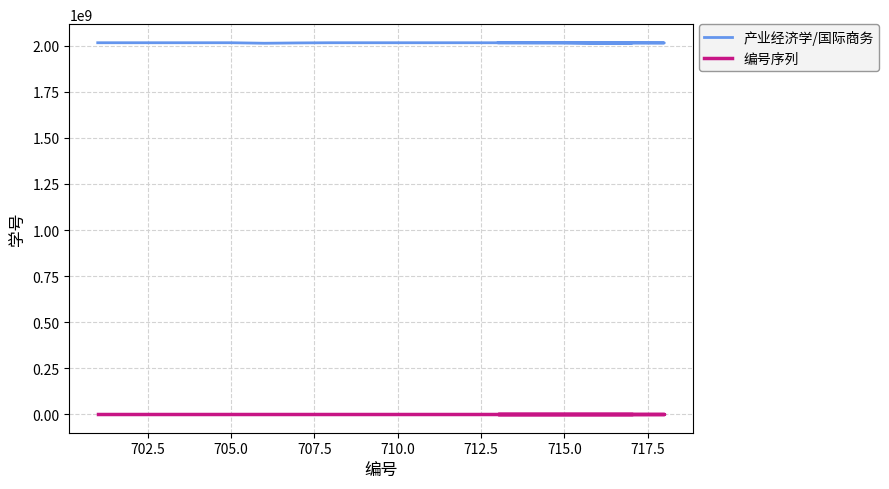

How many interior local peaks does the 产业经济学/国际商务 series have?

4